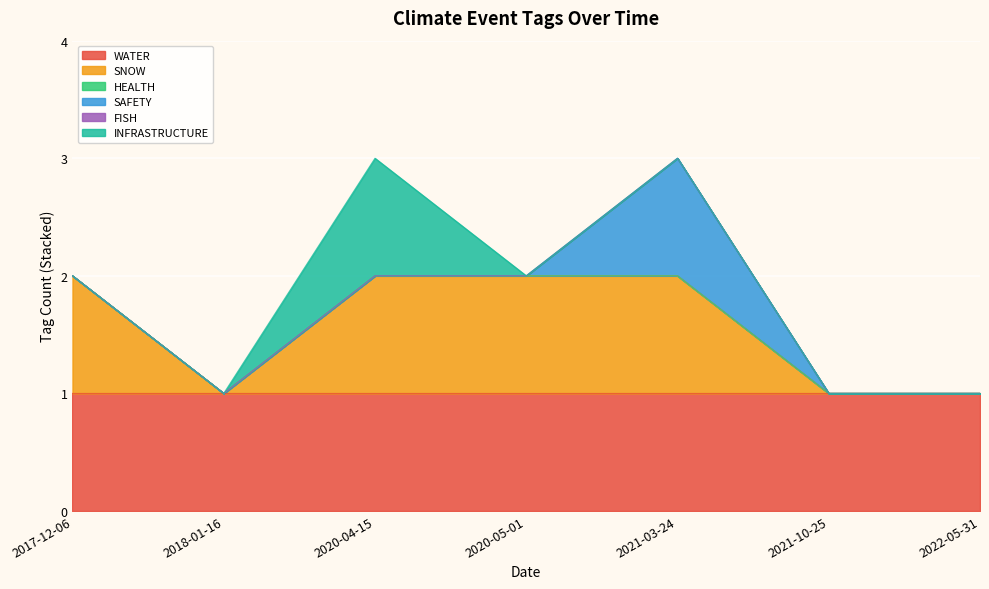

What is the average value of the WATER series?

1